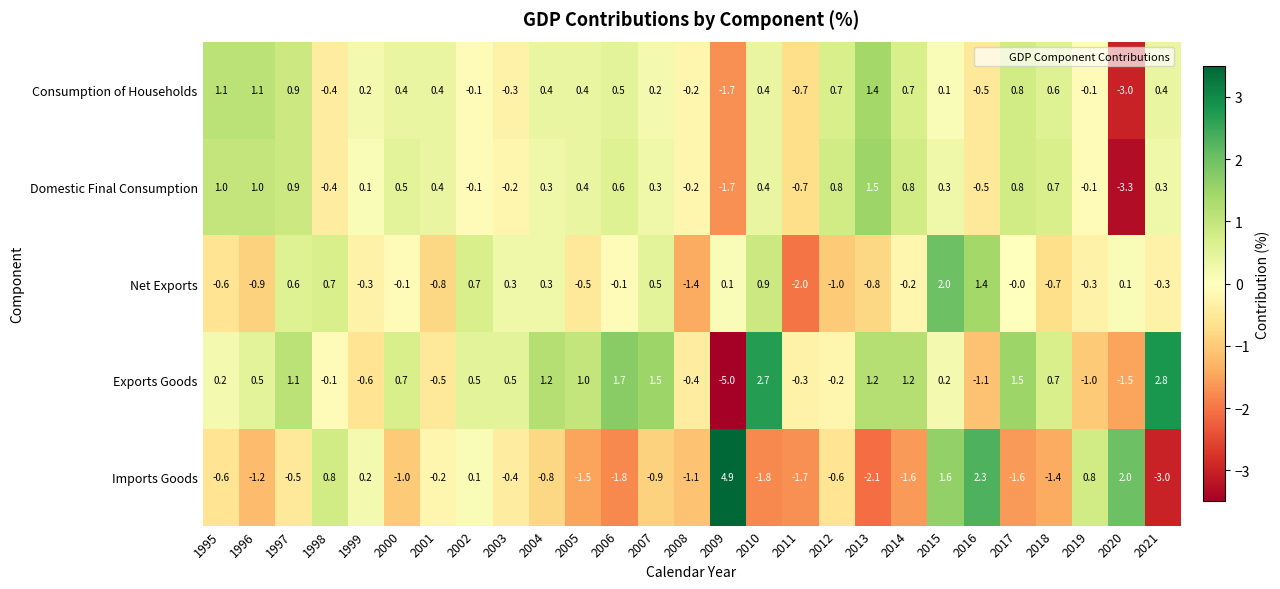

Which series changed the most between 2003 and 2015?

Imports Goods